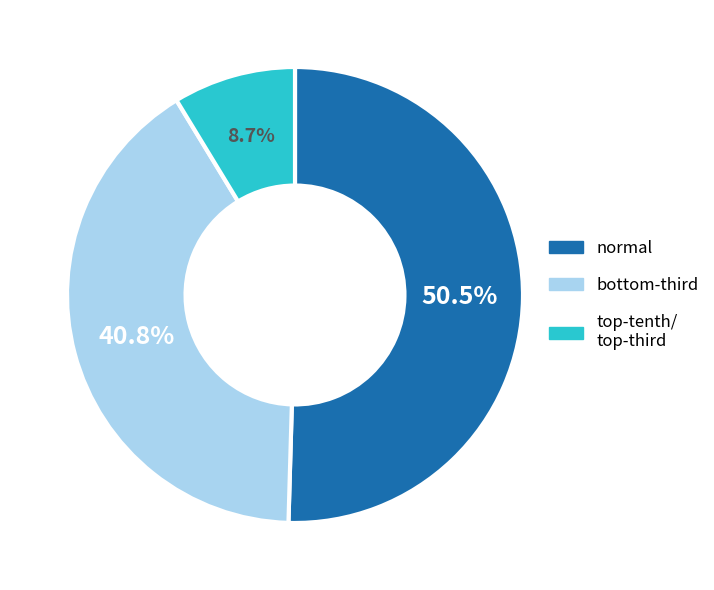

Is there a majority slice in this chart?

Yes